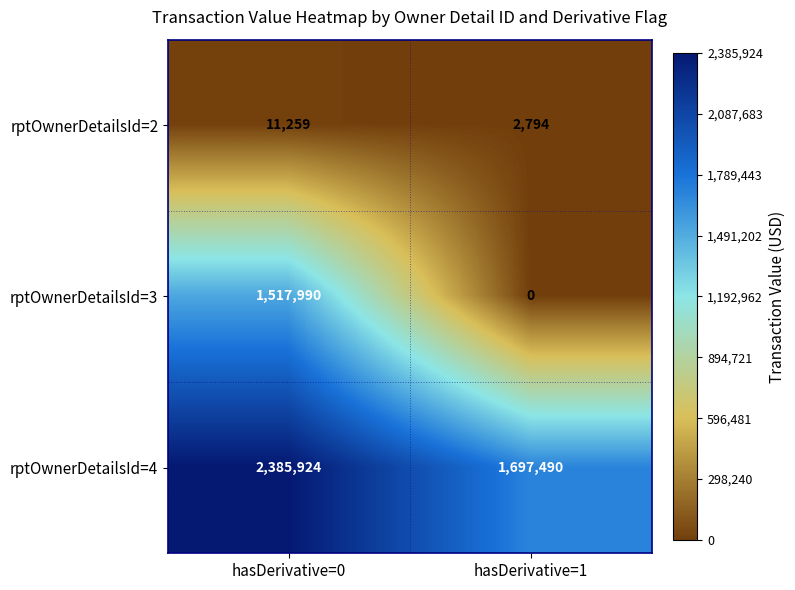

What is the difference between the maximum and minimum values in the rptOwnerDetailsId=4 series?

688434